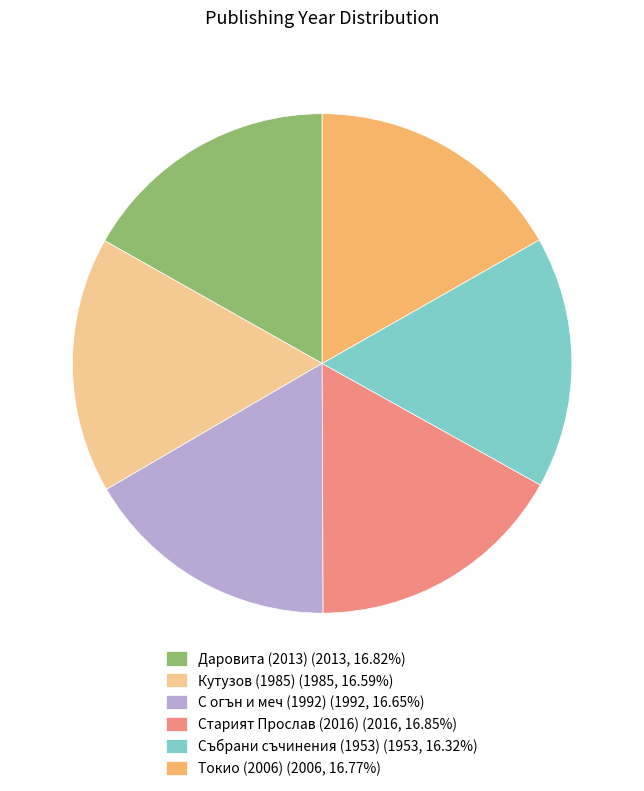

Is there a majority slice in this chart?

No